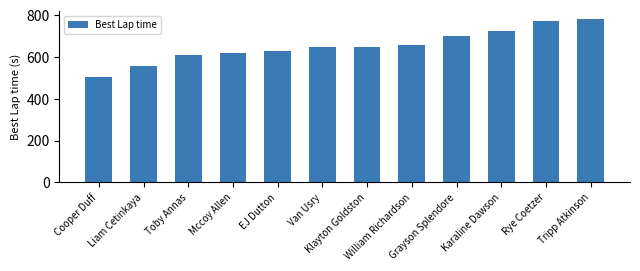

What is the difference between the maximum and minimum values?

275.5